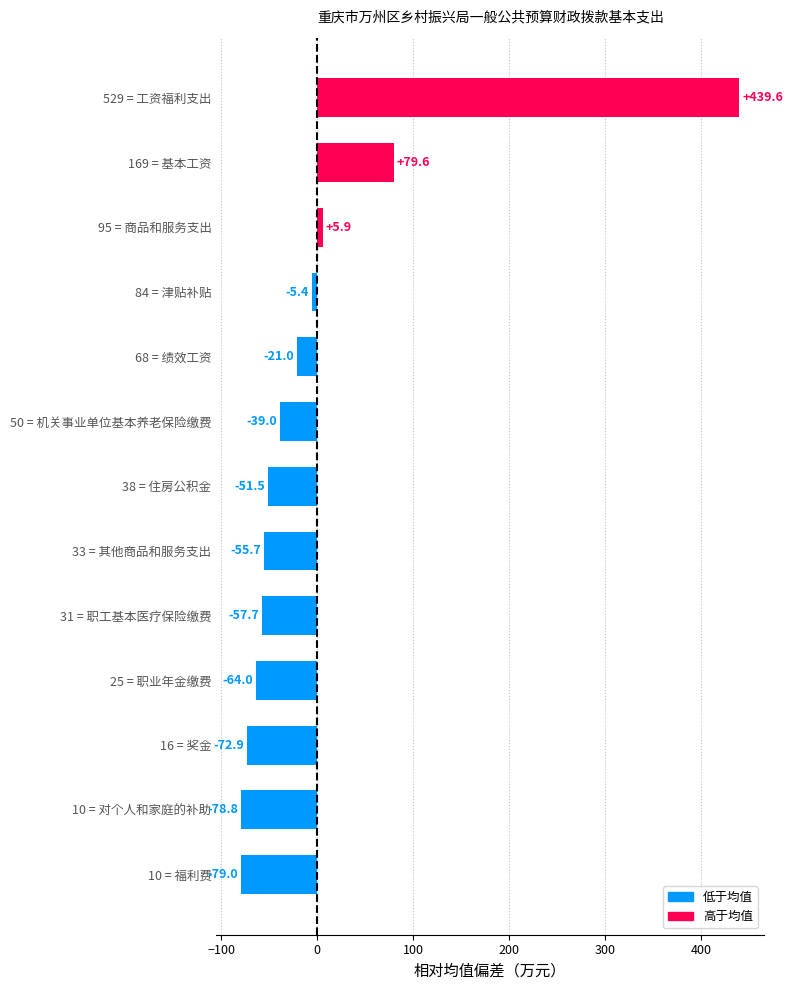

At which category does the chart reach its minimum across all series?

10 = 福利费